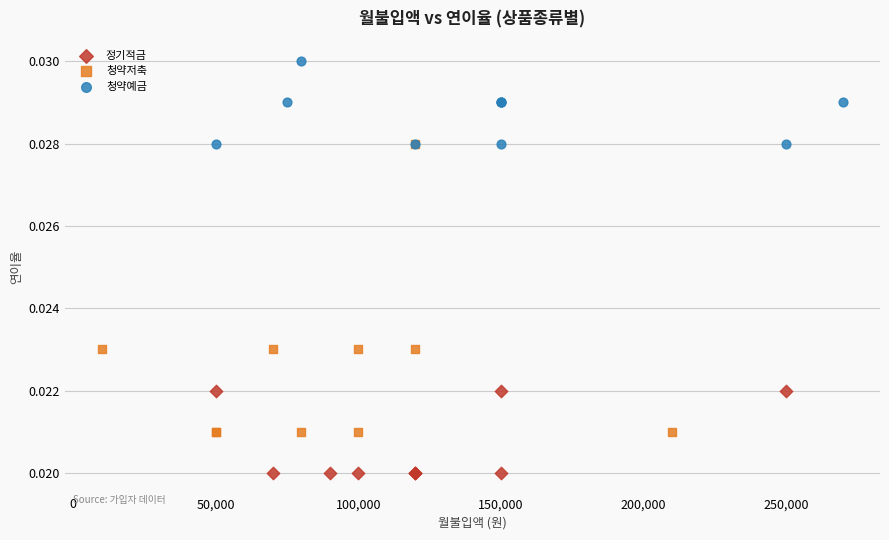

Which series has the widest spread of Y values?

청약저축